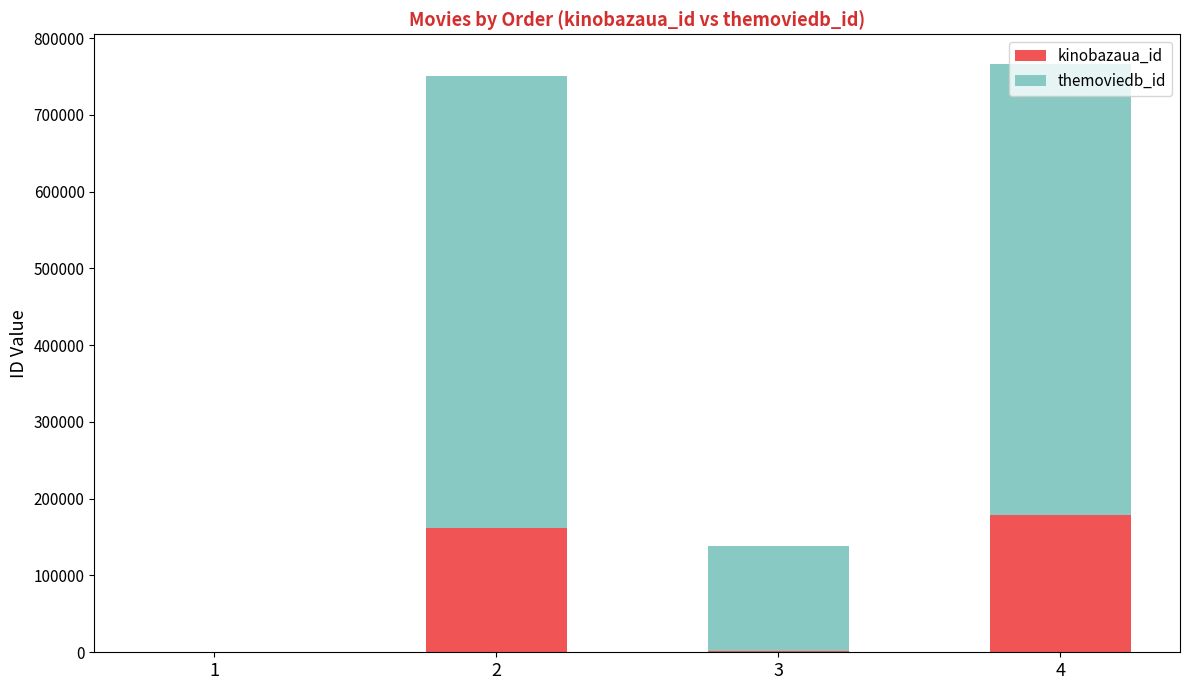

What is the maximum value for kinobazaua_id?

178737